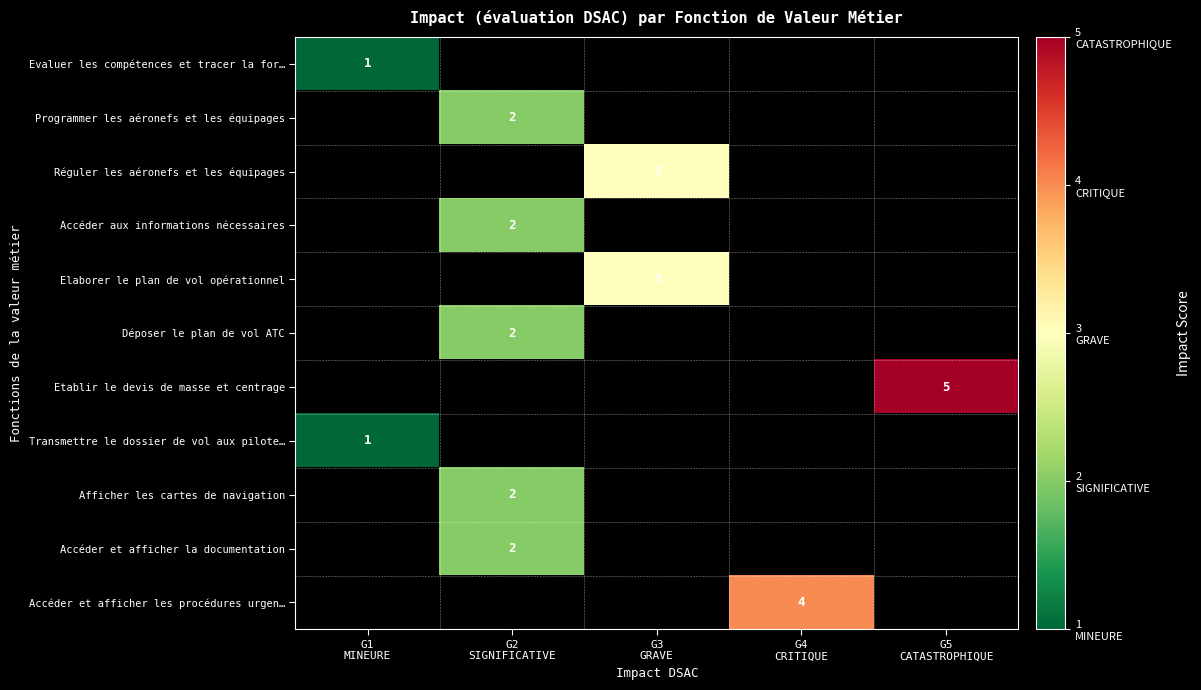

What is the difference between the Accéder et afficher la documentation values at G1 MINEURE and G2 SIGNIFICATIVE?

2